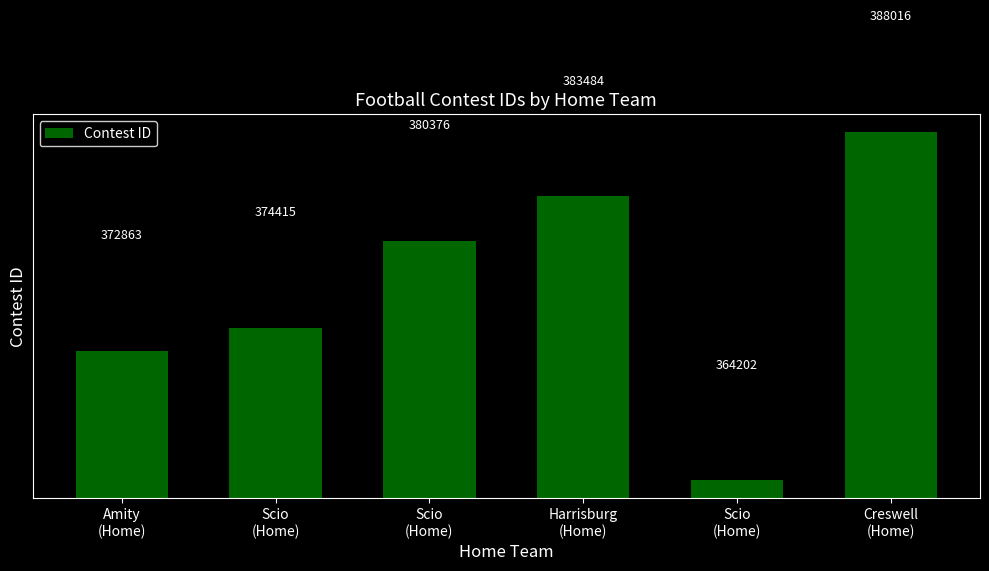

What is the ratio of the value at Creswell
(Home) to the value at Scio
(Home)?

1.0